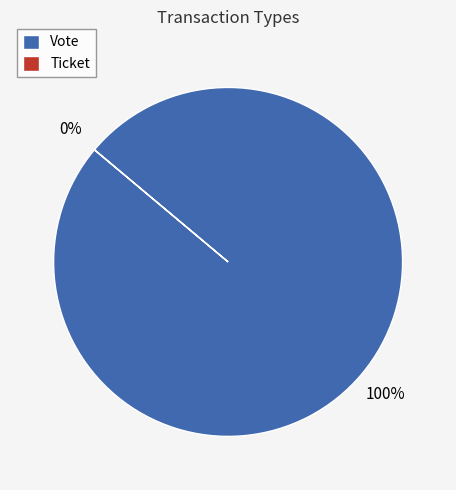

Which category accounts for the majority?

Vote